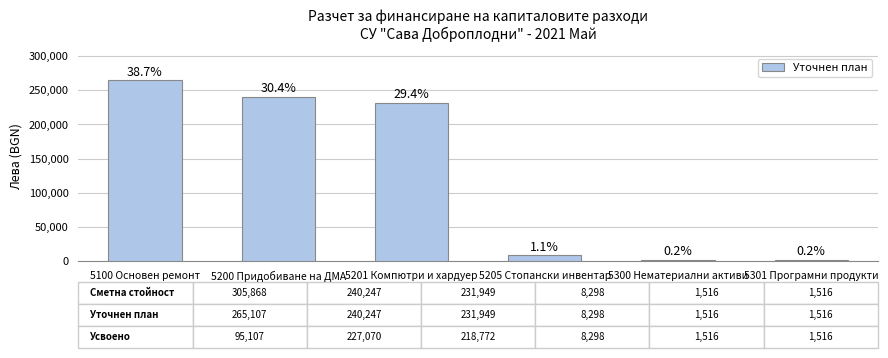

Does the chart contain any negative values?

No